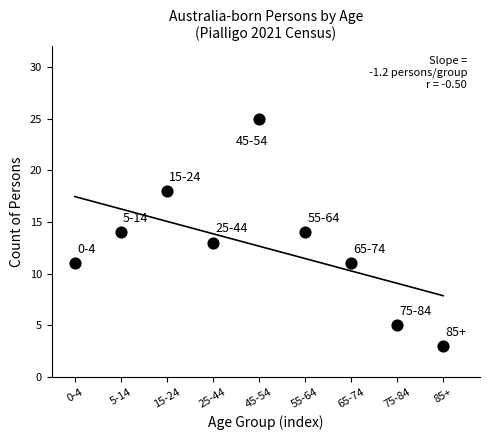

What is the range of Y values (max minus min)?

22